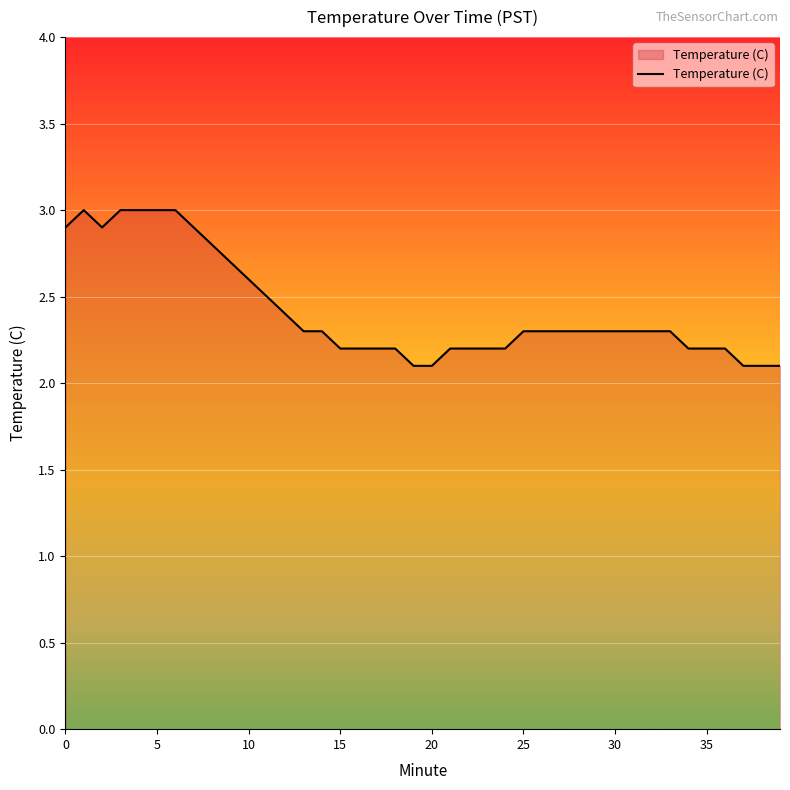

What is the difference between the maximum and minimum values?

0.9